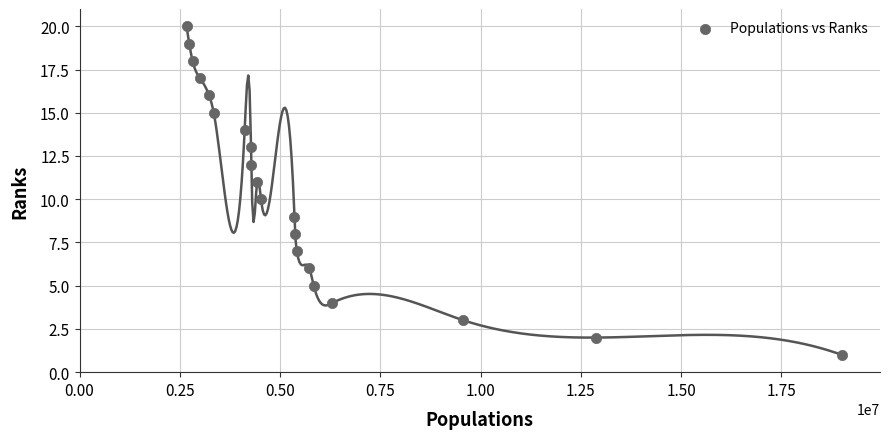

What is the range of X values (max minus min)?

16339681